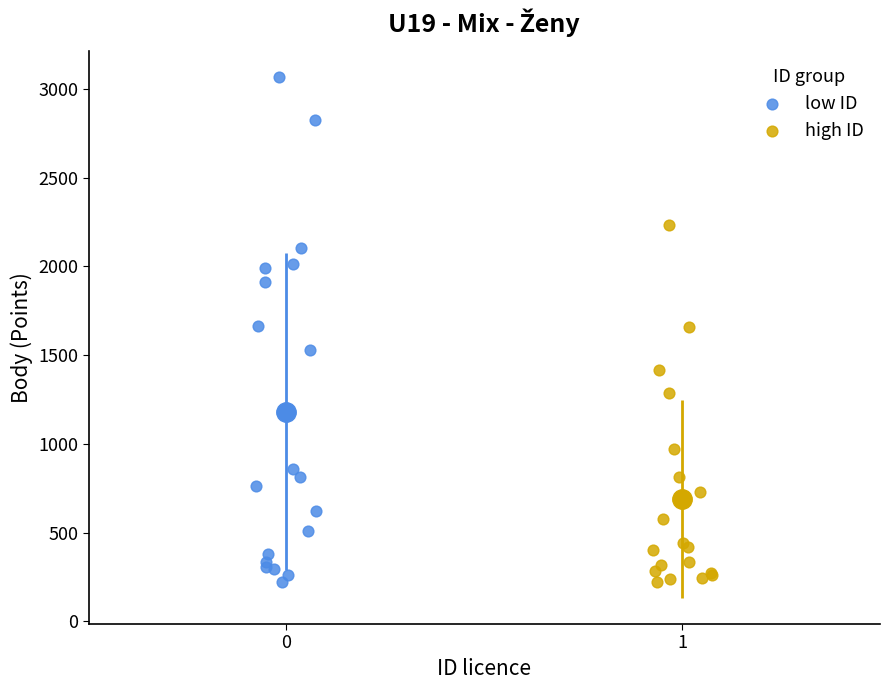

Which series reaches the maximum Y coordinate?

low ID